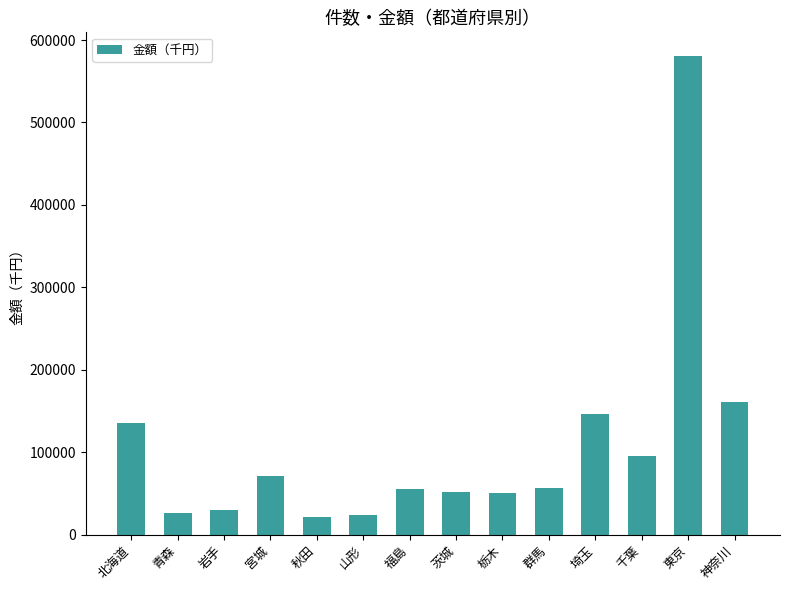

Are the bars horizontal?

No